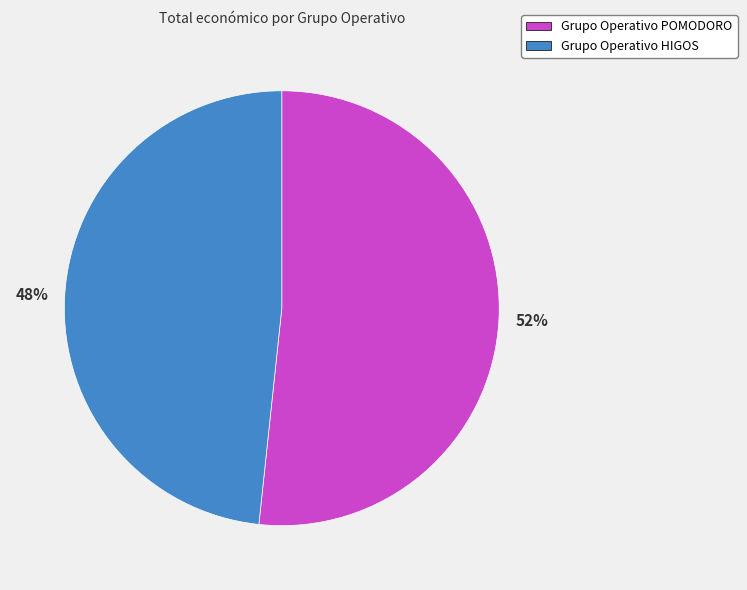

Which category has the biggest portion of the pie?

Grupo Operativo POMODORO